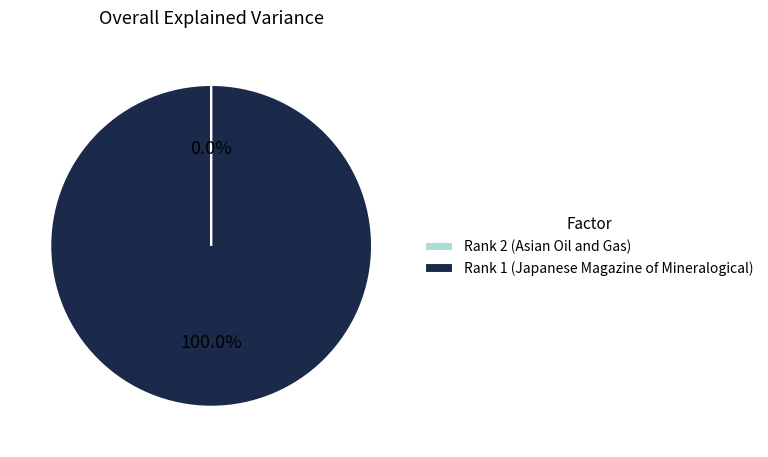

To the nearest percent, what is the average slice percentage?

50%